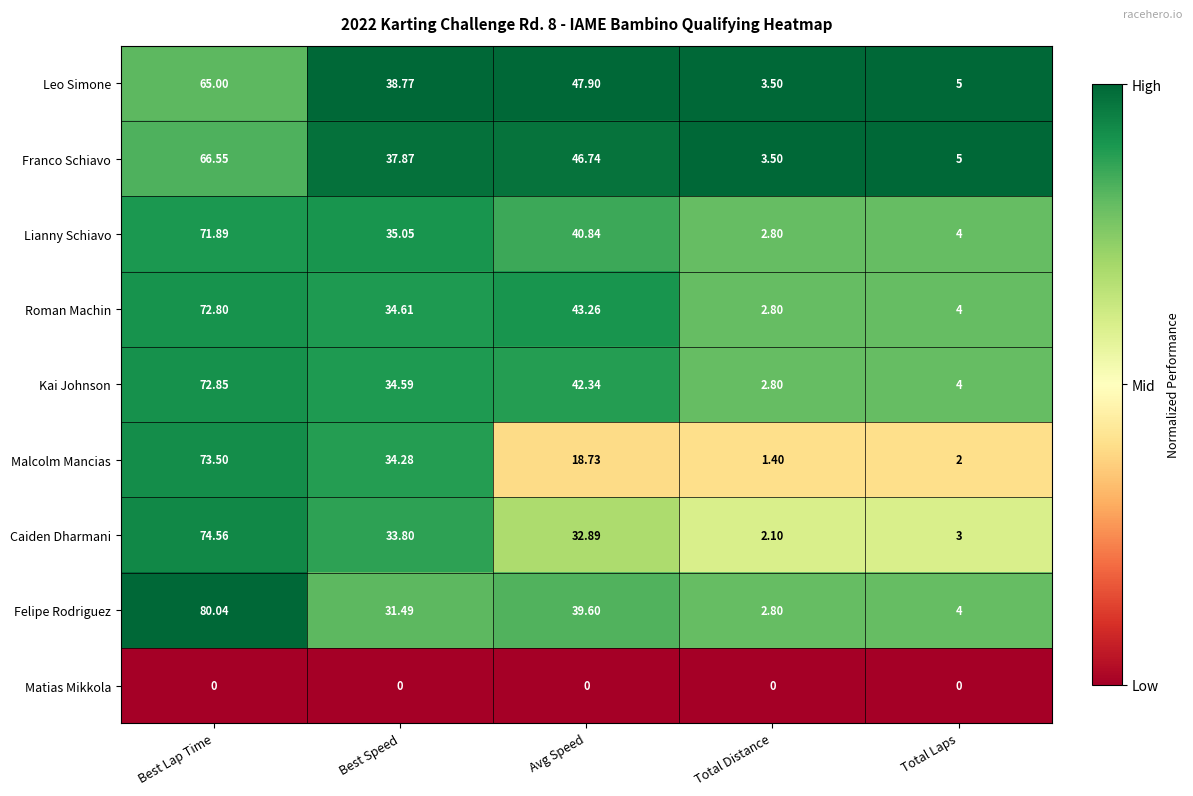

Which series has the largest total across all categories?

Leo Simone